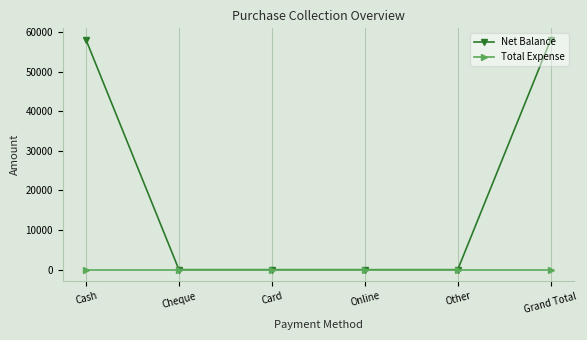

Which series has the largest total across all categories?

Net Balance